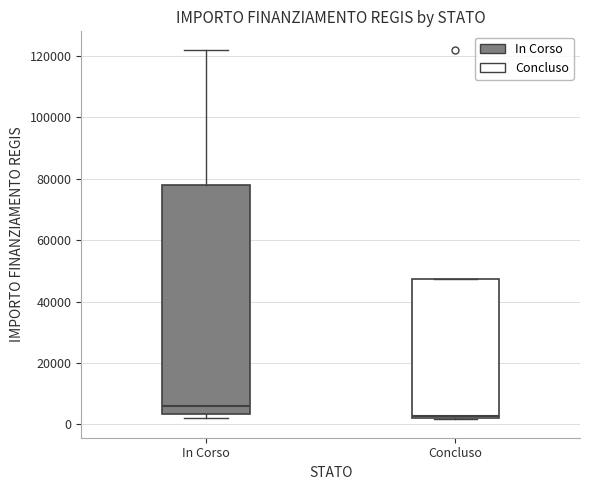

Reading left to right, transcribe this box plot: for each box, give where its median line is, the range the box spans, and where its two whiskers end, as read against the y-axis. The values are not printed on the chart, so give them approximately, as read against the axis.

In Corso: median 6000, box 4000 to 78000, whiskers 2000 to 122000
Concluso: median 2000, box 2000 to 48000, whiskers 2000 to 48000